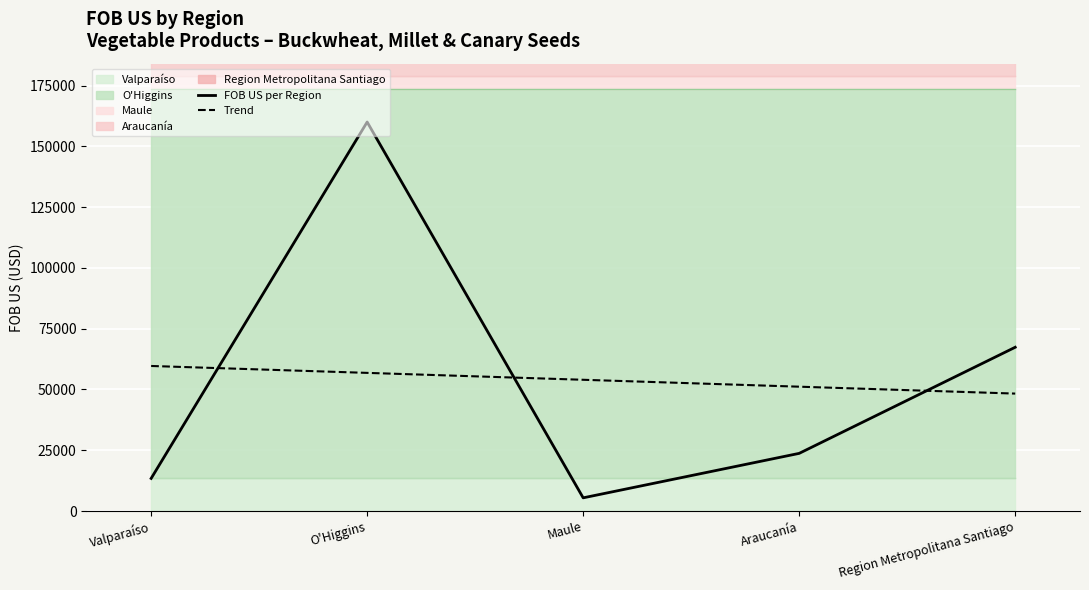

What is the value of the FOB US per Region point at the 3rd from the left?

5429.0